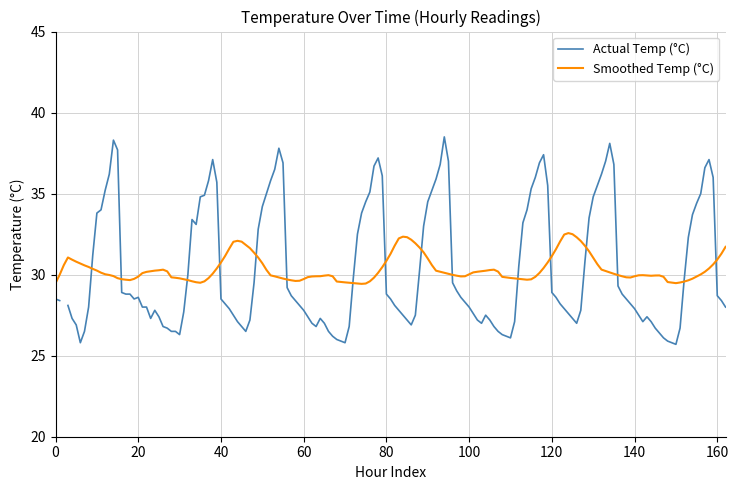

How many lines are shown in the chart?

2